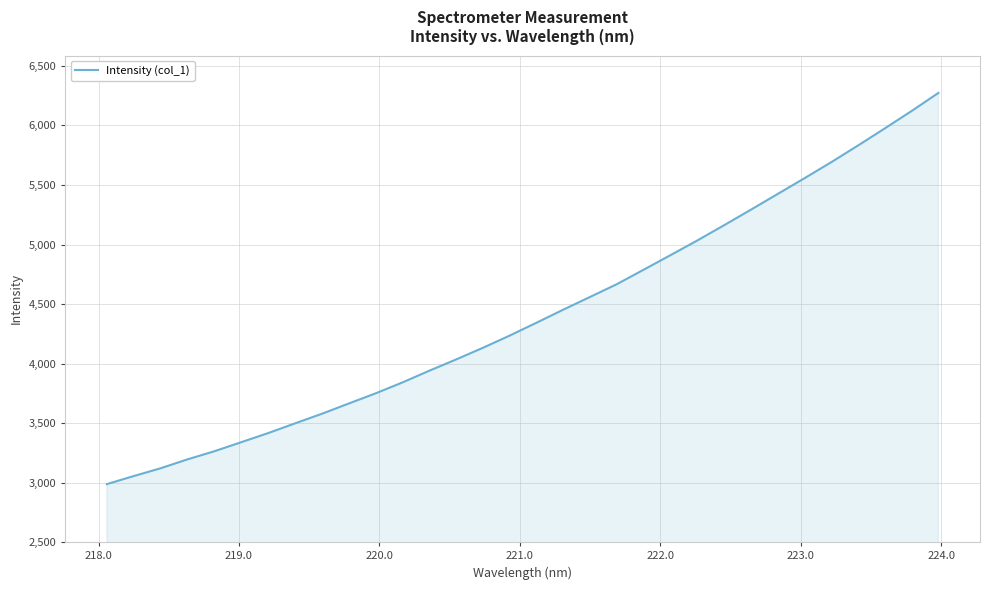

Count the number of data series in this chart.

1